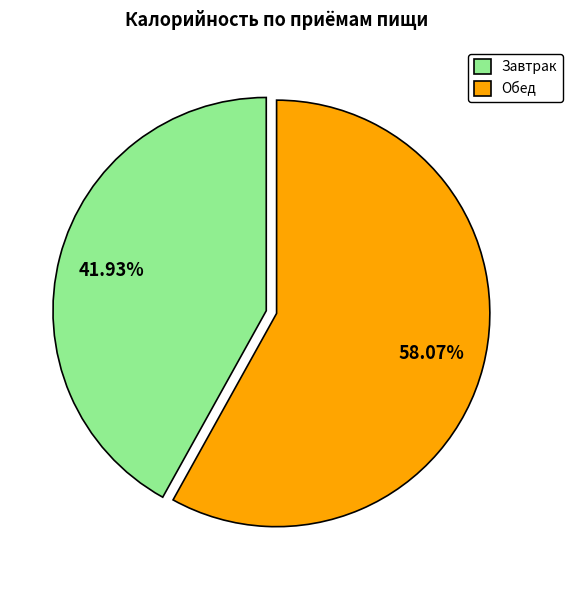

What percentage is the Завтрак slice, to the nearest percent?

42%